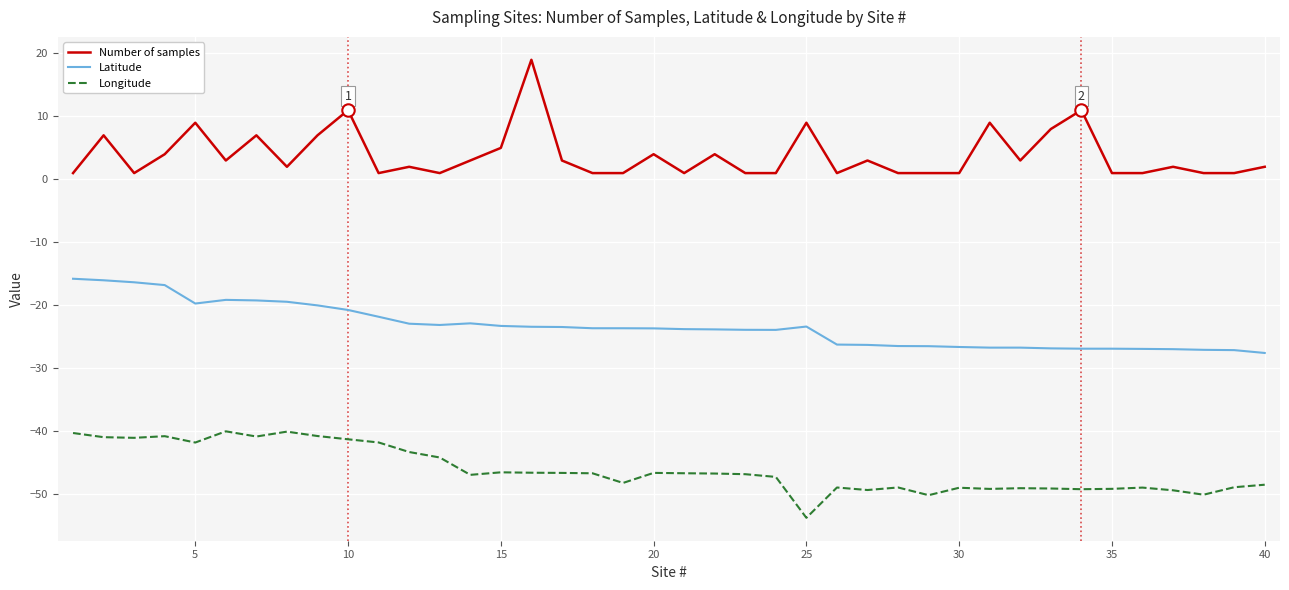

Which series has the largest total across all categories?

Number of samples